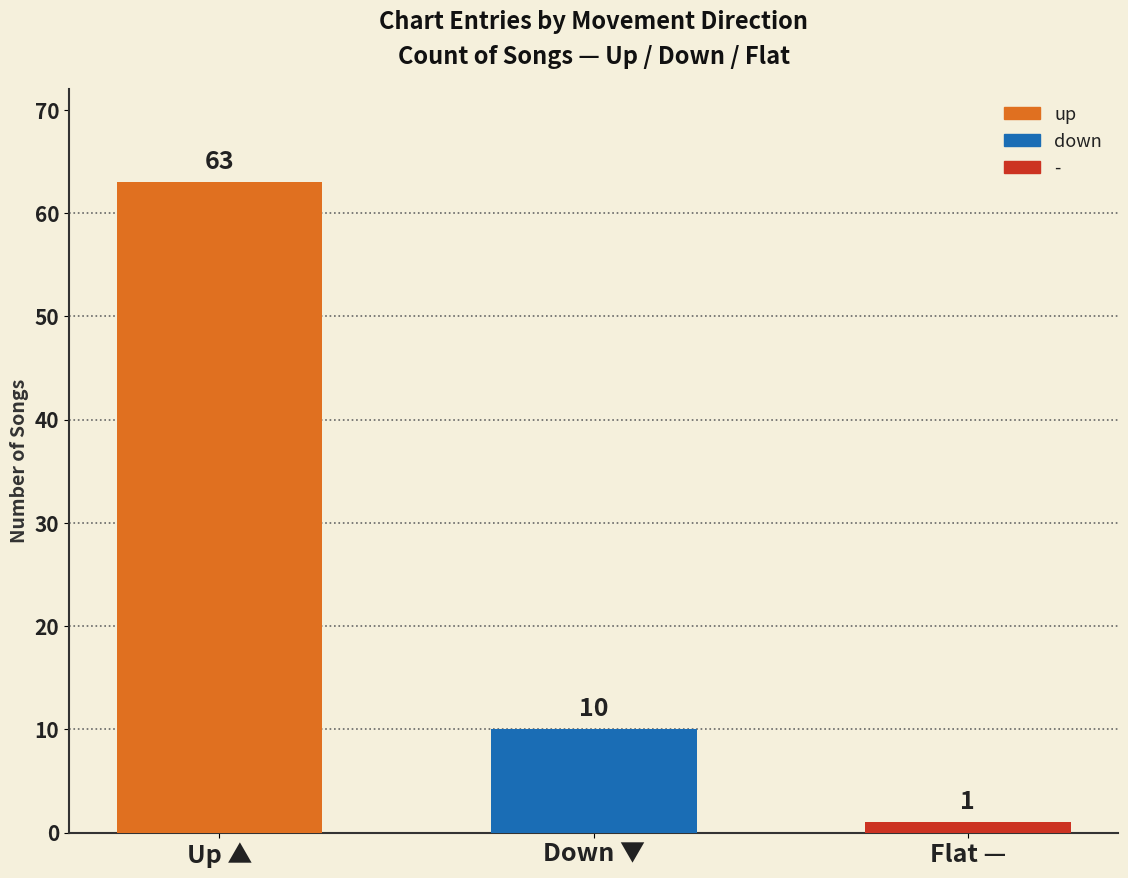

Reading left to right, extract all data points from this chart.

Up ▲=63	Down ▼=10	Flat —=1